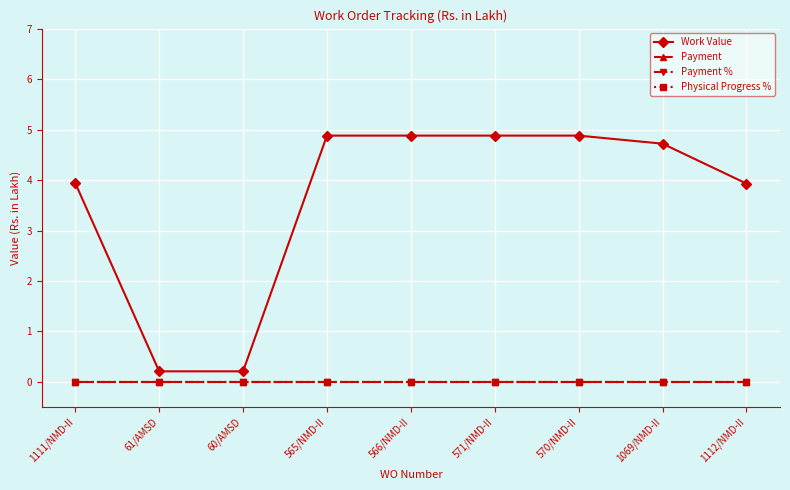

True or false: Physical Progress % has more than 0 points higher than both neighbors.

False